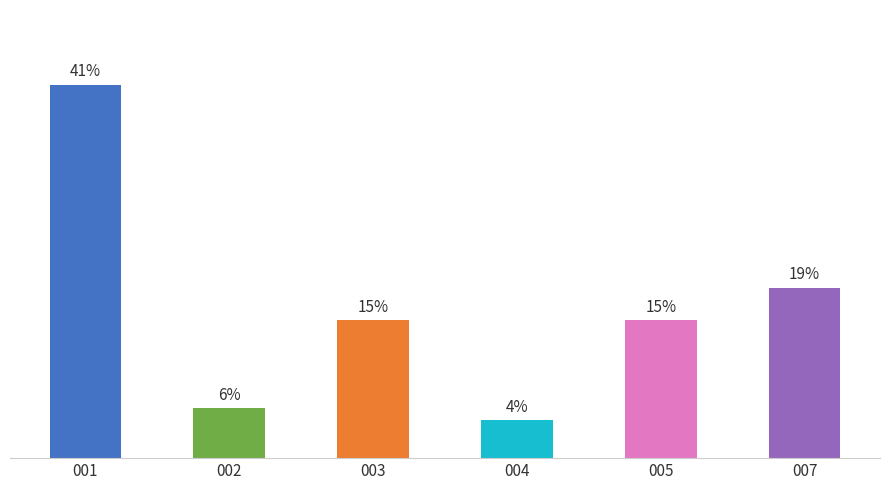

What is the value of the 2nd bar from the left?

5.5